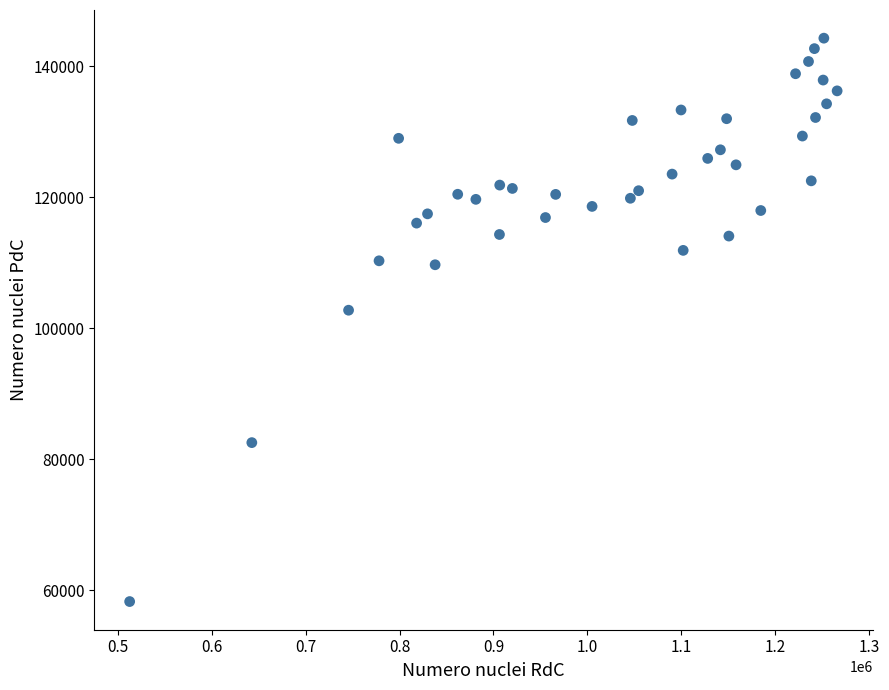

What is the range of X values (max minus min)?

753473